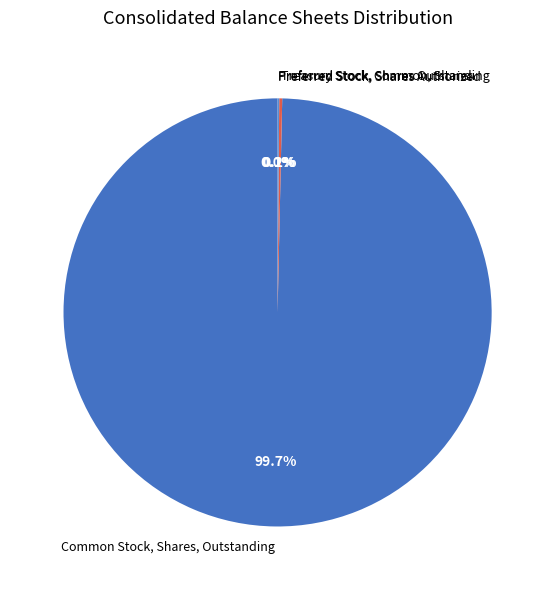

What is the majority slice?

Common Stock, Shares, Outstanding